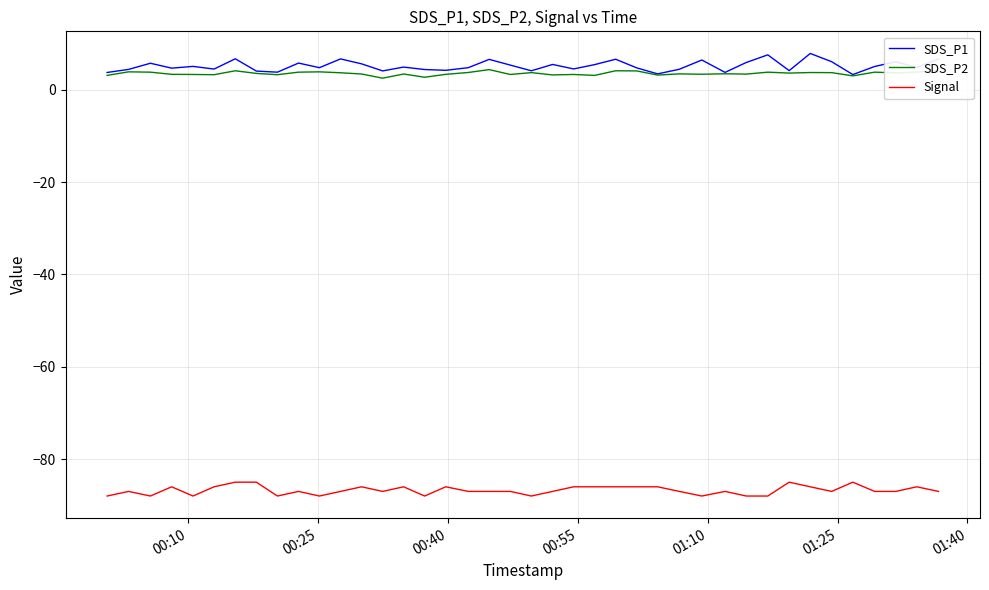

True or false: Signal and SDS_P1 intersect in this chart.

False